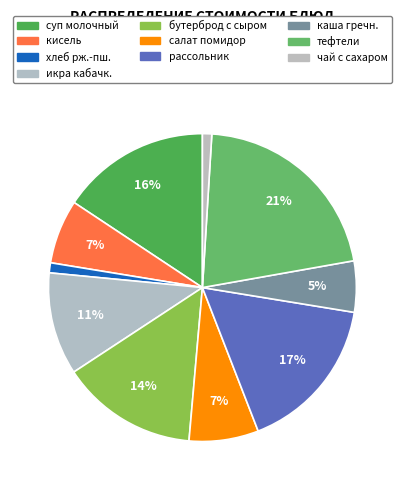

What is the largest slice in the pie chart?

тефтели